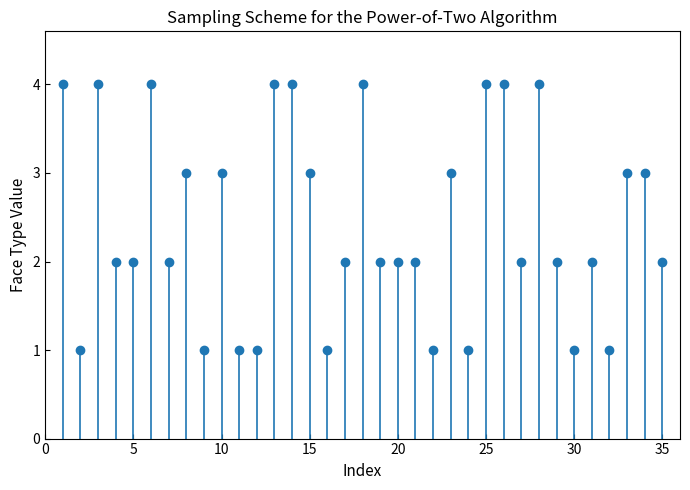

What is the greatest value displayed?

4